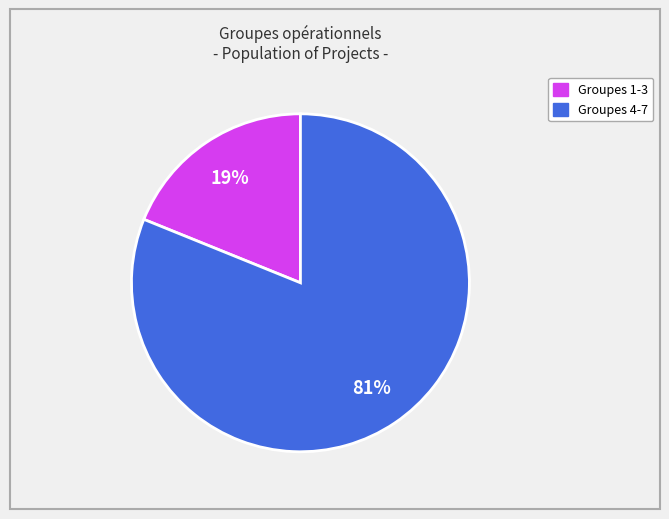

To the nearest percent, what is the difference between the largest and smallest slice percentages?

62%